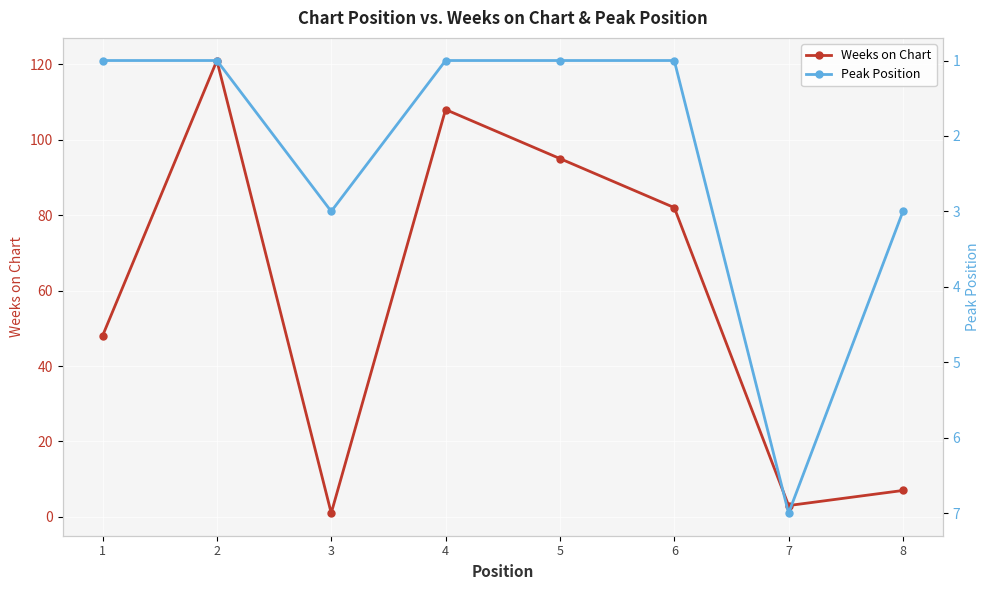

How many lines are shown in the chart?

2